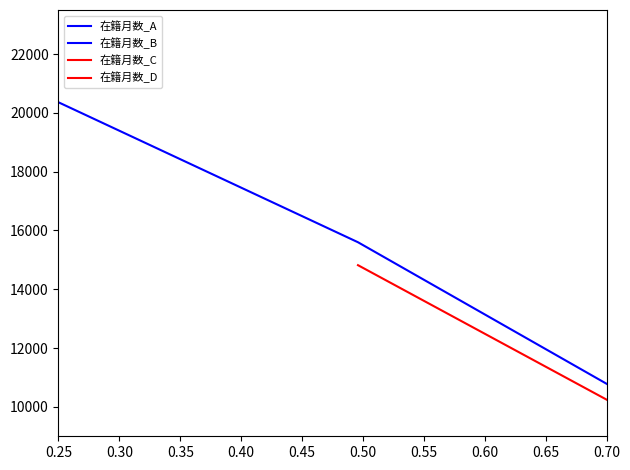

True or false: 在籍月数_A has more than 0 interior local peaks.

False